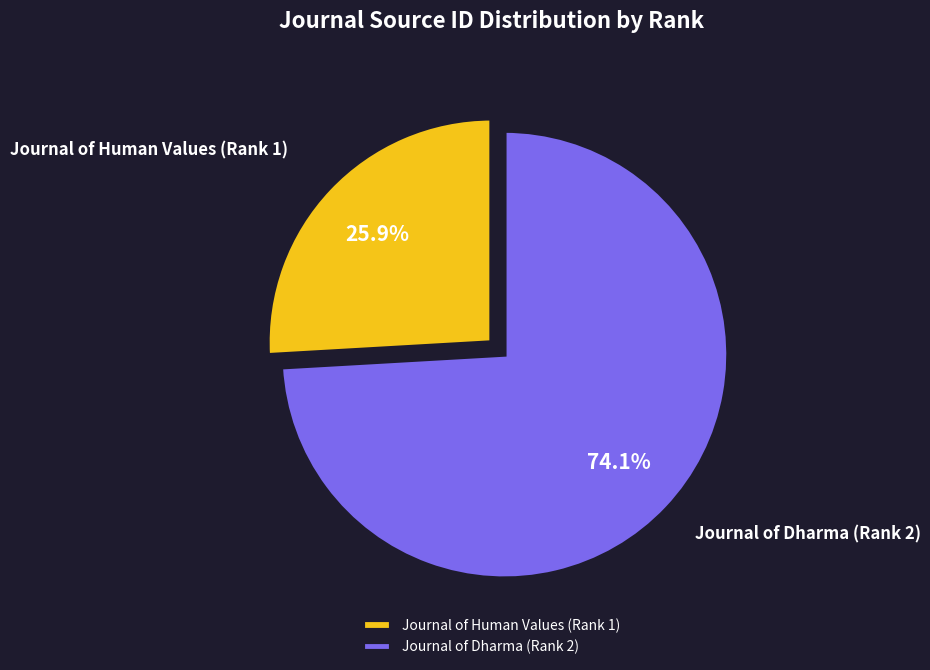

To the nearest percent, what portion does Journal of Human Values (Rank 1) represent?

26%